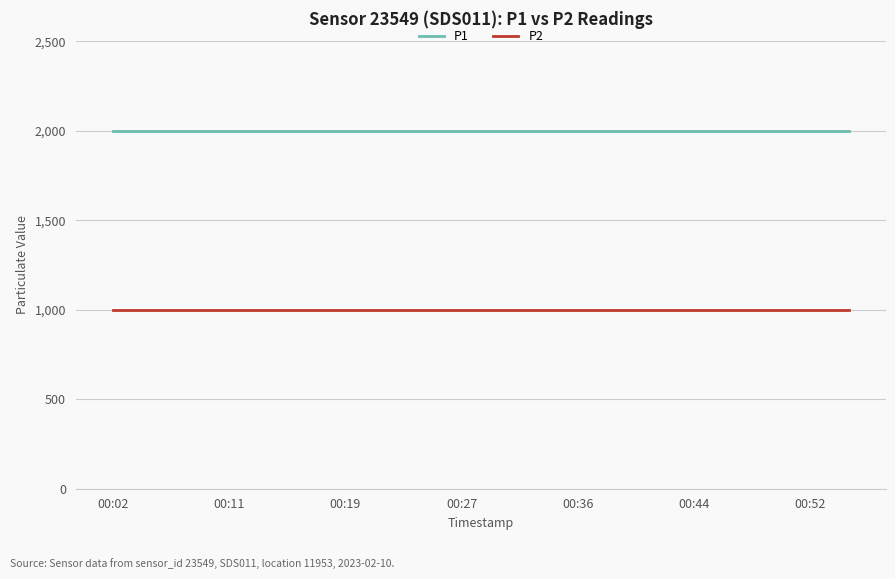

Rank the series by their maximum value, from lowest to highest.

P2, P1